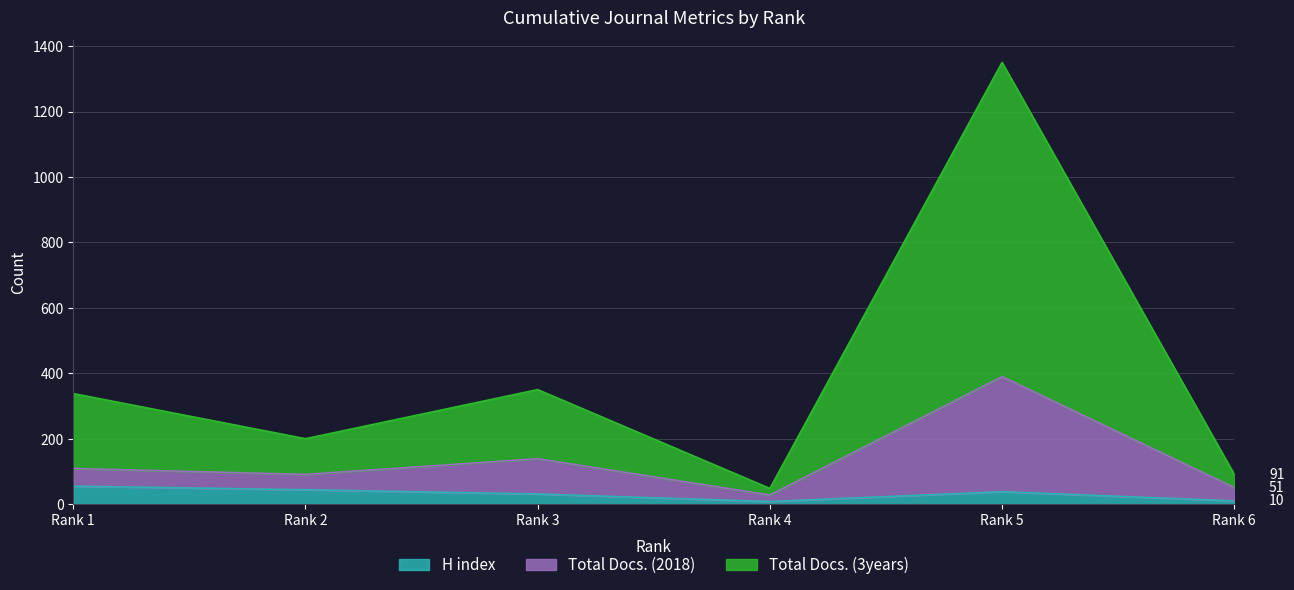

Which series has the widest spread of values?

Total Docs. (3years)